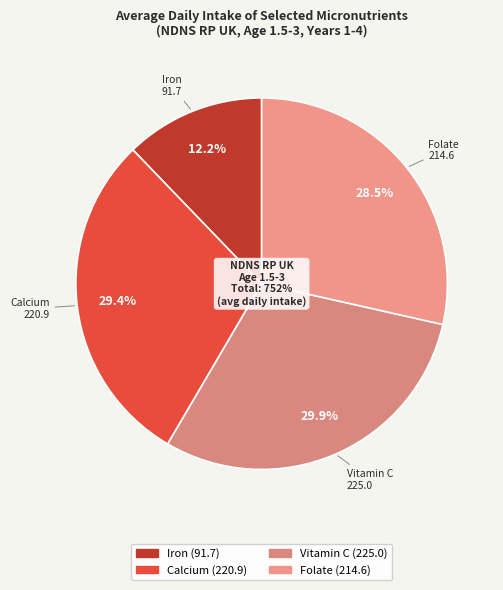

Rank the categories by value from lowest to highest.

Iron, Folate, Calcium, Vitamin C